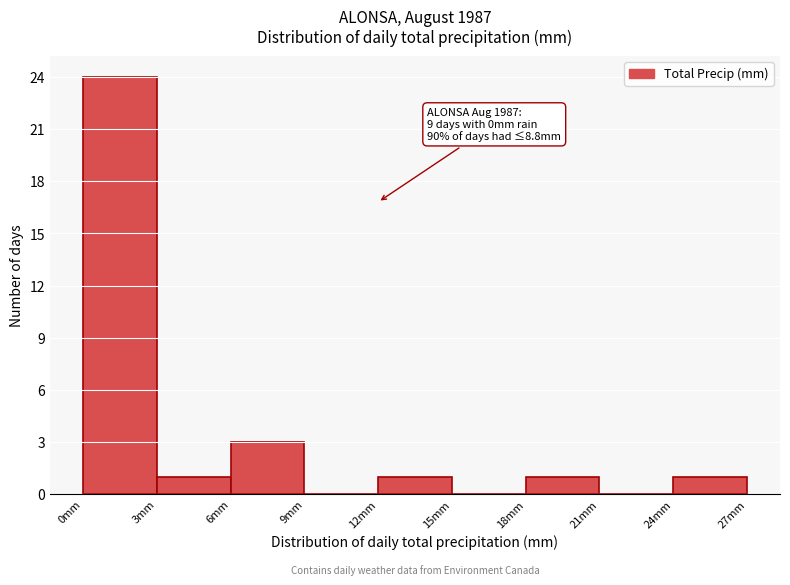

Over which range of the x-axis is the bar tallest?

0 to 3